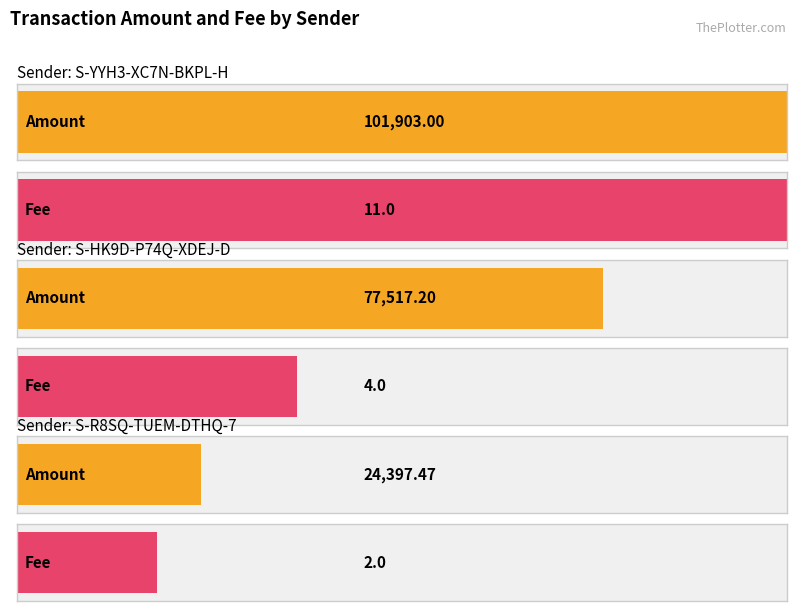

The value of Fee at S-HK9D-P74Q-XDEJ-D6PGM is 3.6. True or false?

False